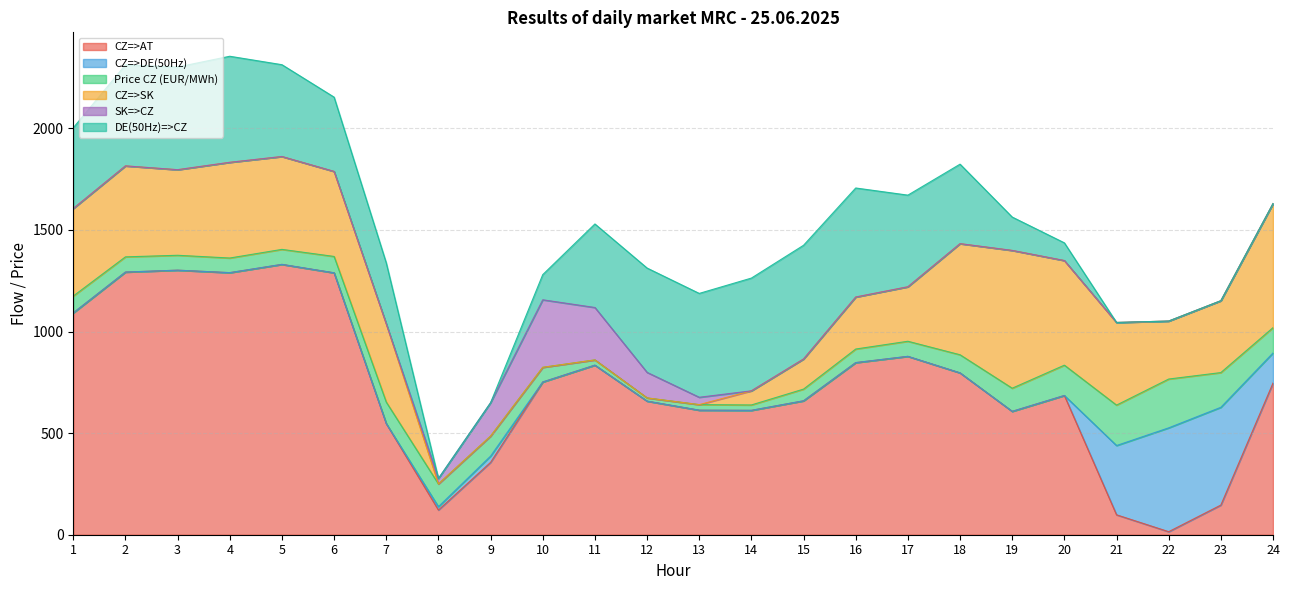

How many lines are shown in the chart?

6